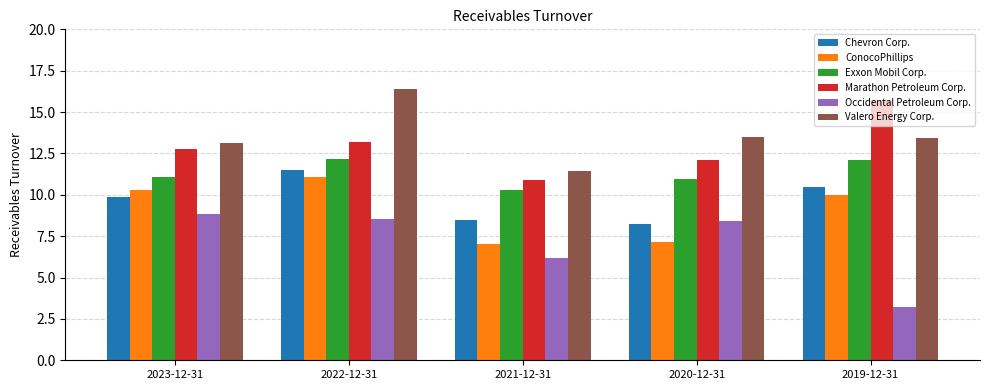

What is the approximate value of Occidental Petroleum Corp. at 2021-12-31?

6.2